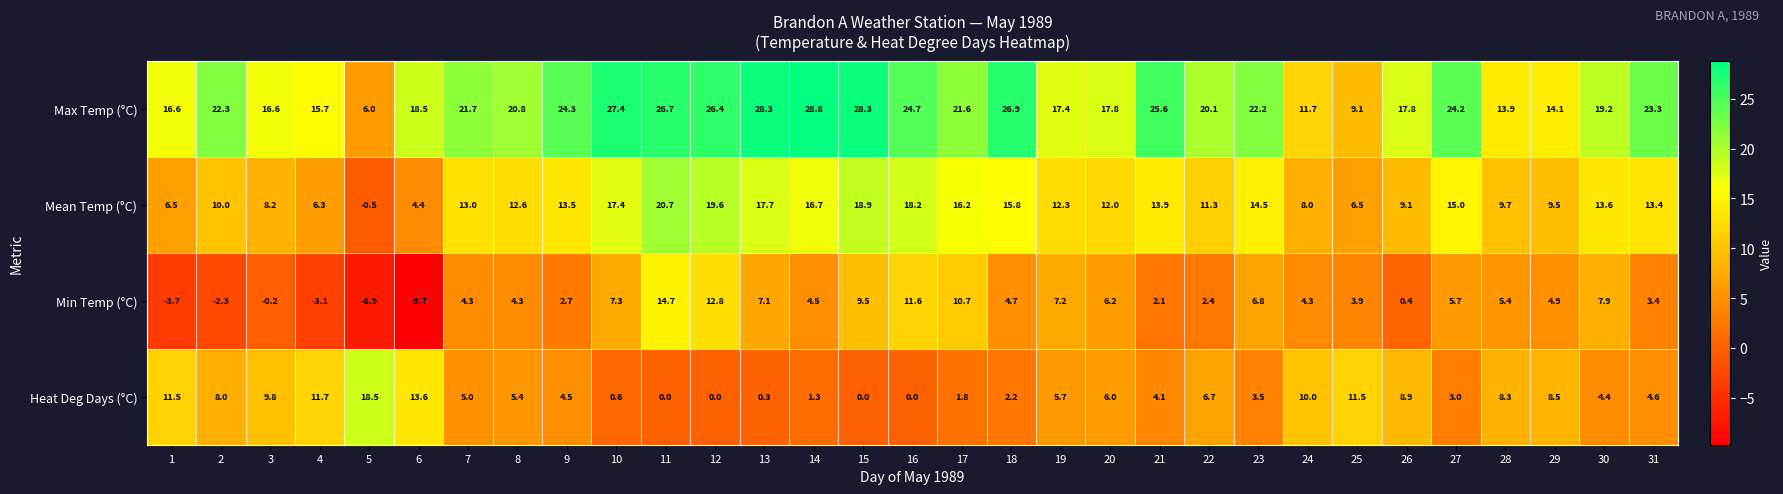

What is the difference between the Max Temp (°C) values at 13 and 22?

8.2